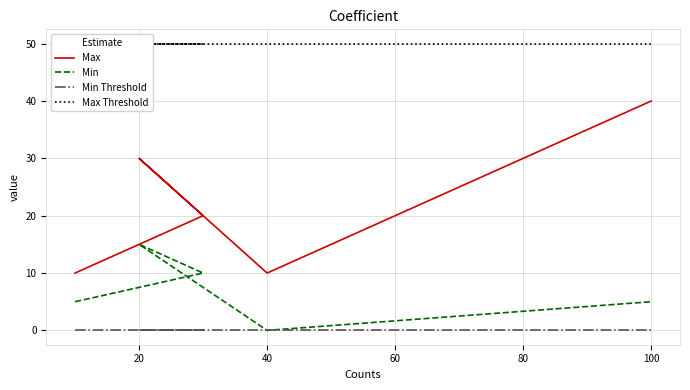

At how many categories does at least one series exceed 30?

5